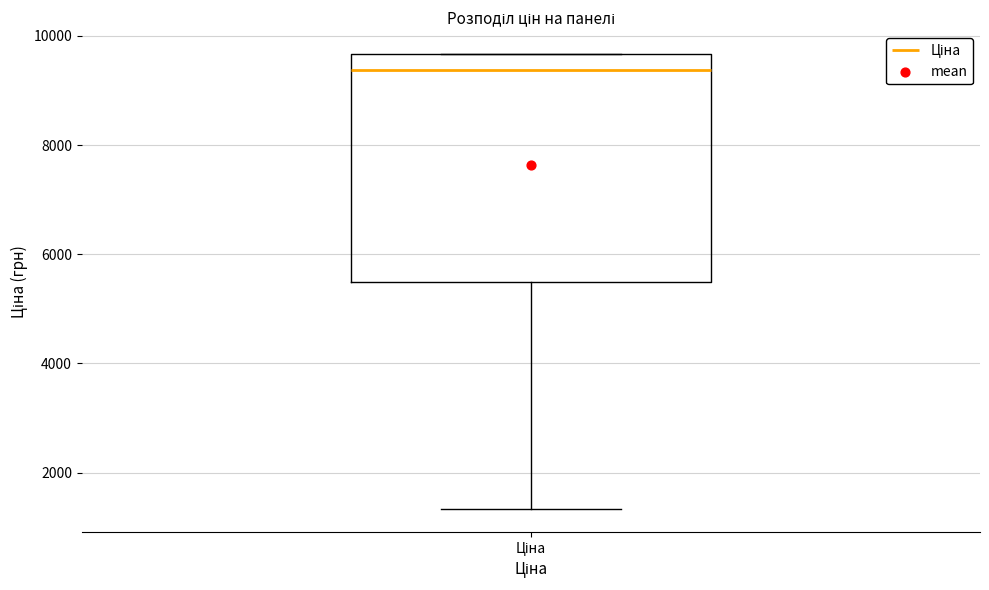

Where is the lower edge of the box for Ціна on the y-axis? The values are not printed on the chart, so give them approximately, as read against the axis.

5400